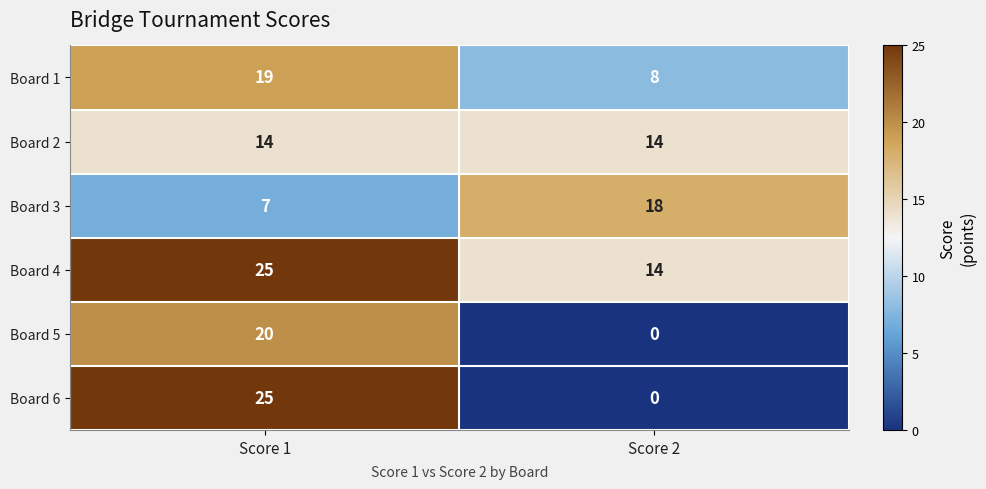

What is the sum of all Board 4 values?

39